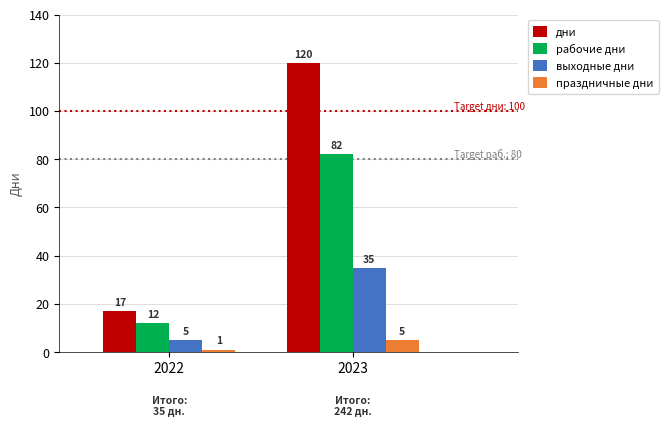

What are all the series names shown in the legend?

дни, рабочие дни, выходные дни, праздничные дни